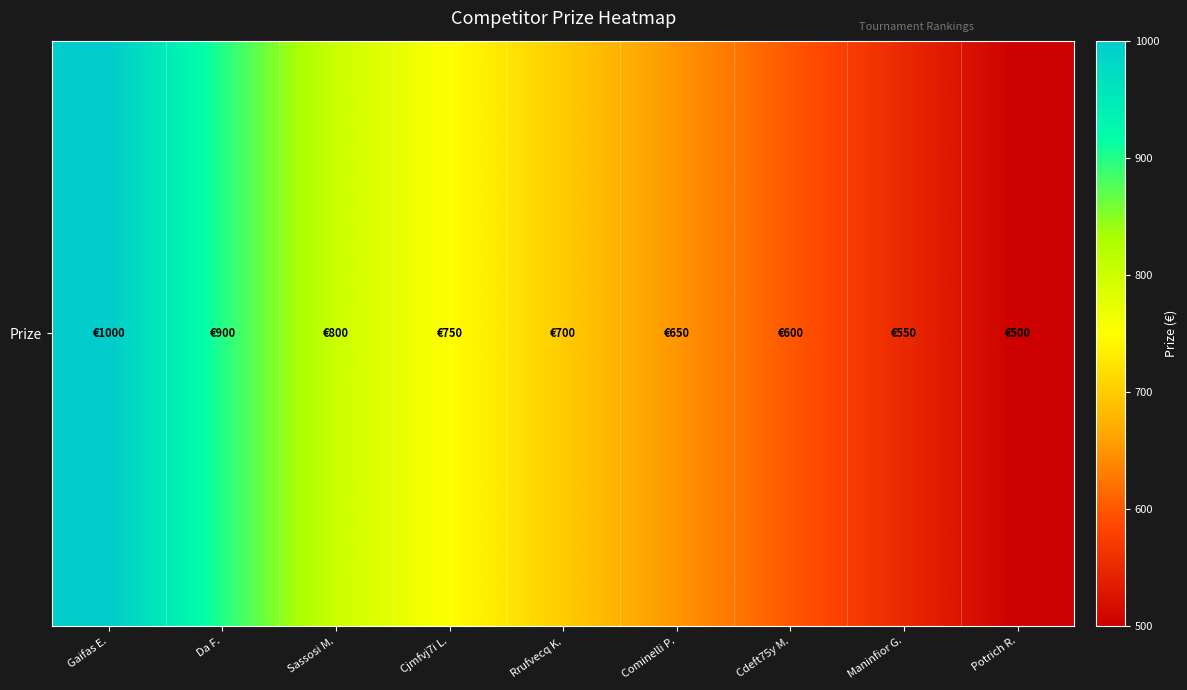

What value does the data have at Potrich R., to the nearest 100?

500